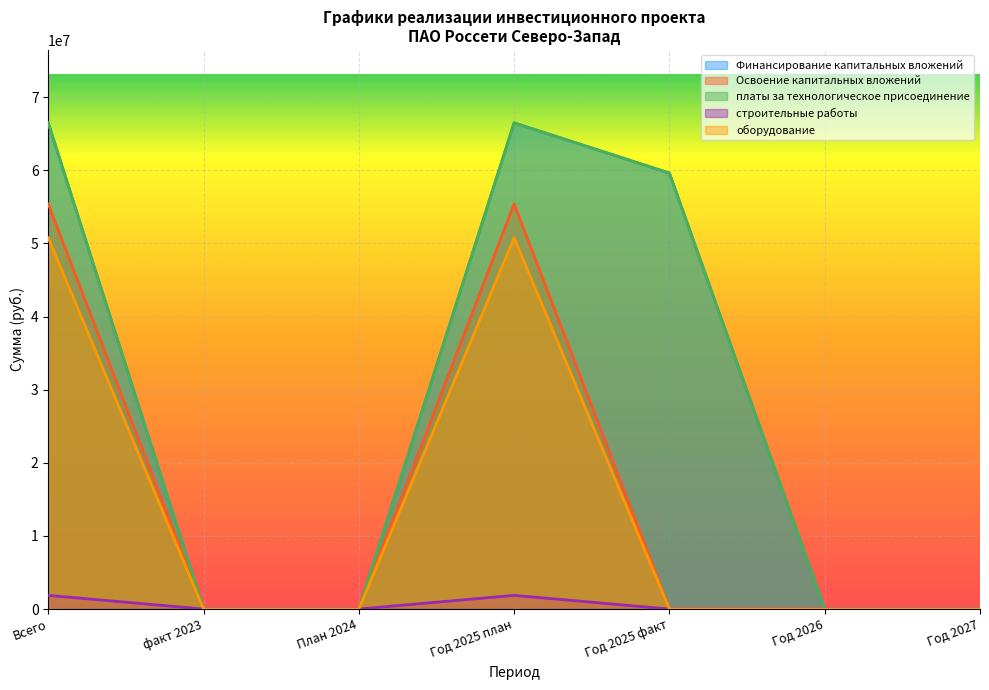

At which label is Финансирование капитальных вложений closest to 33241743?

Год 2025 факт